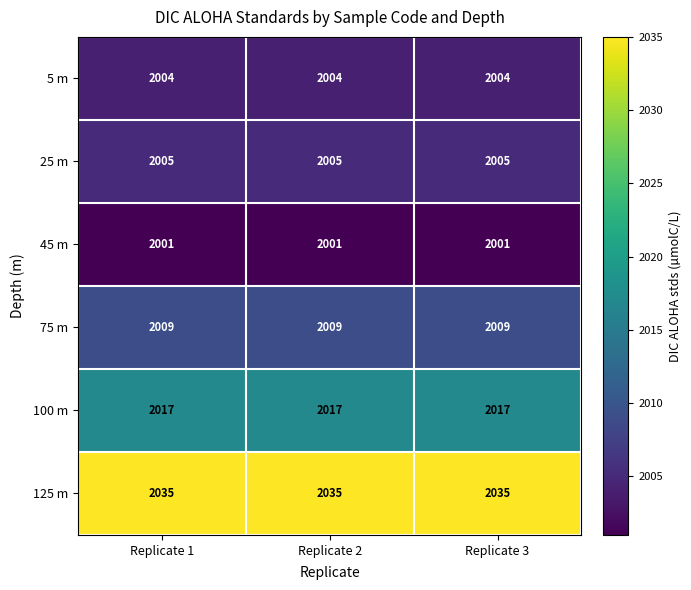

The value of 45 m at Replicate 3 is 2001. True or false?

True